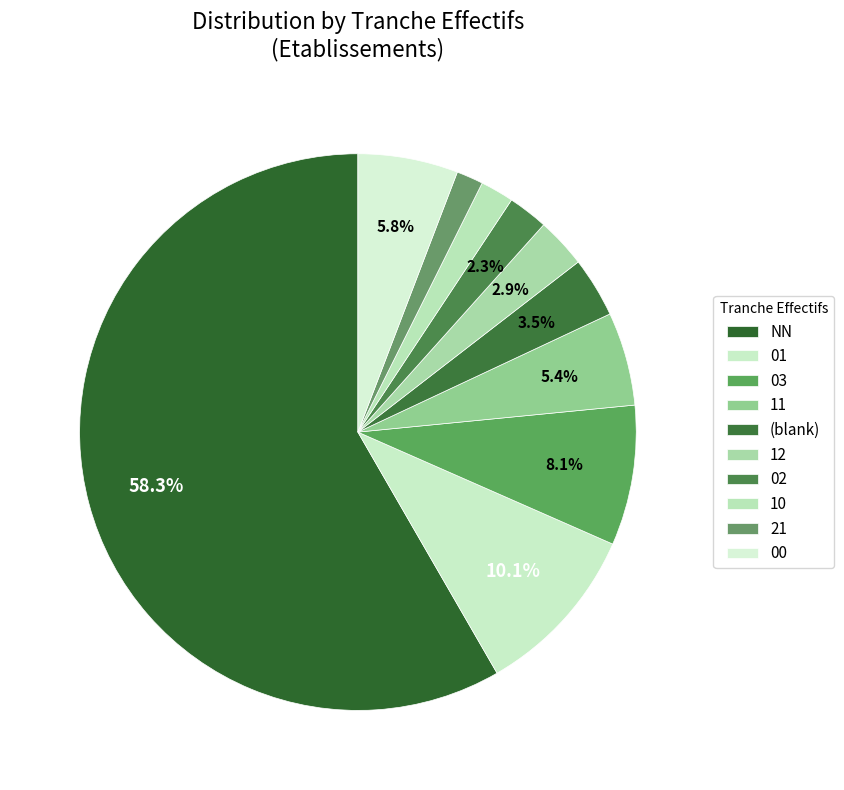

True or false: 01 accounts for 10% of the total.

True